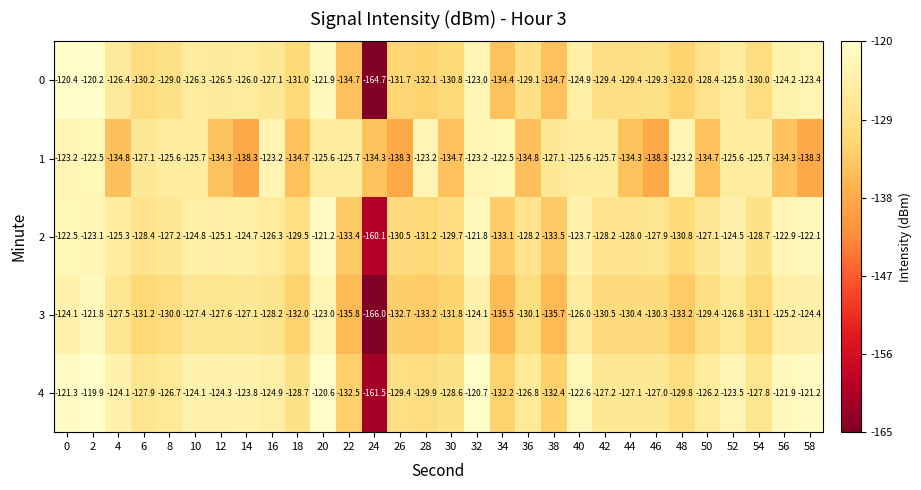

Is the value of 3 at 14 greater than the value of 1 at 32?

No